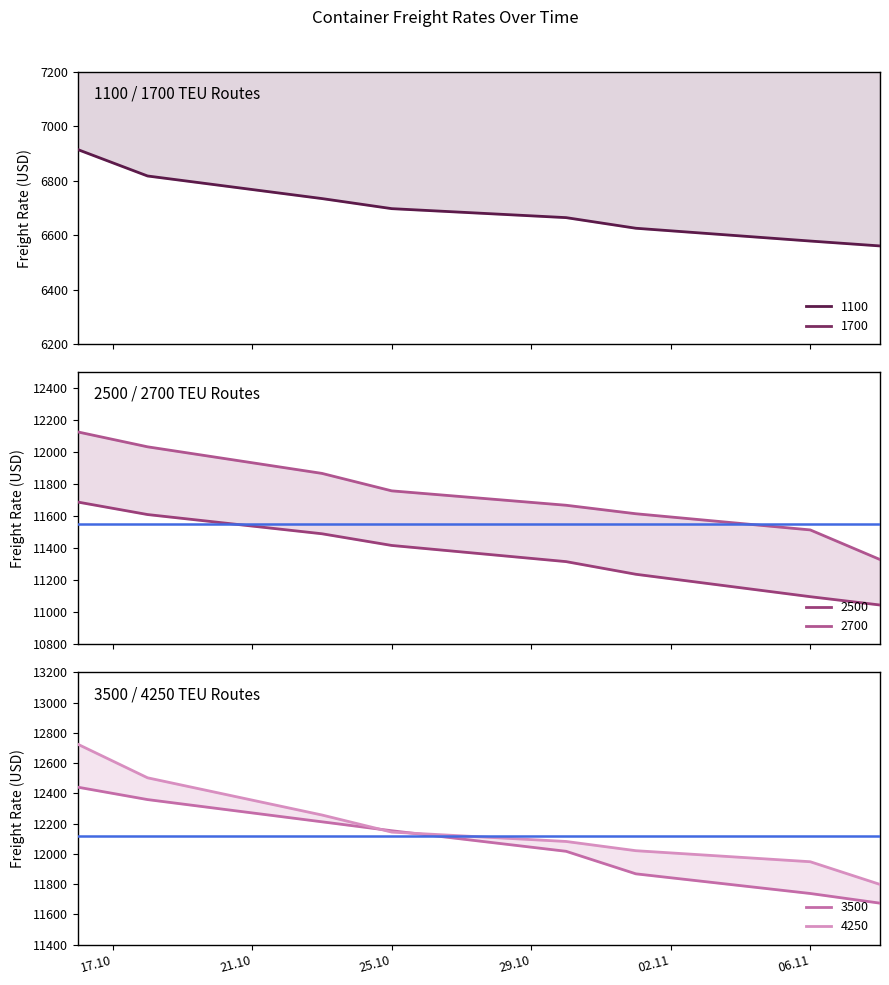

What is the difference between the 1100 values at 30.10.2018 and 06.11.2018?

86